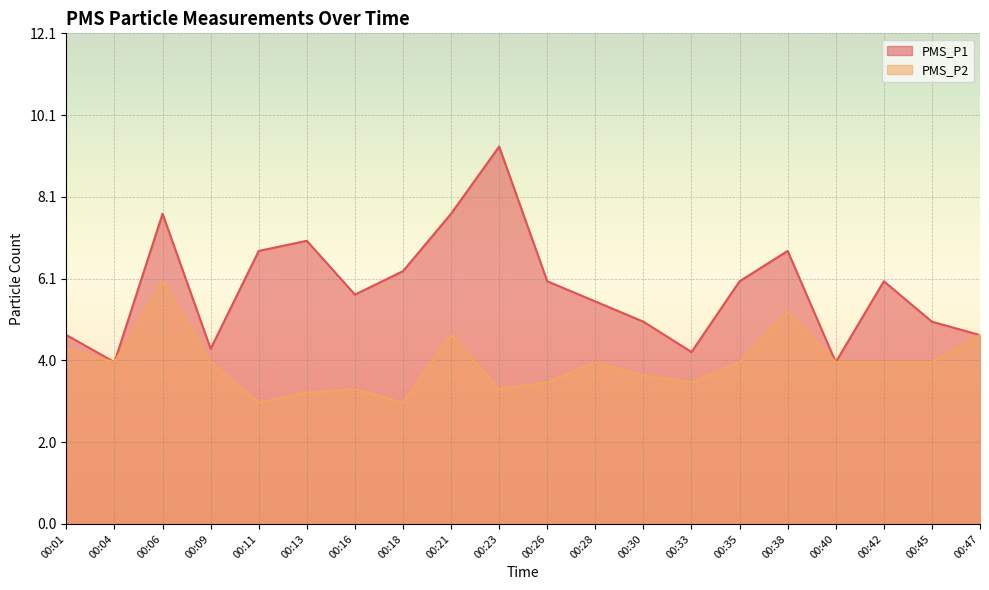

What are all the series names shown in the legend?

PMS_P1, PMS_P2